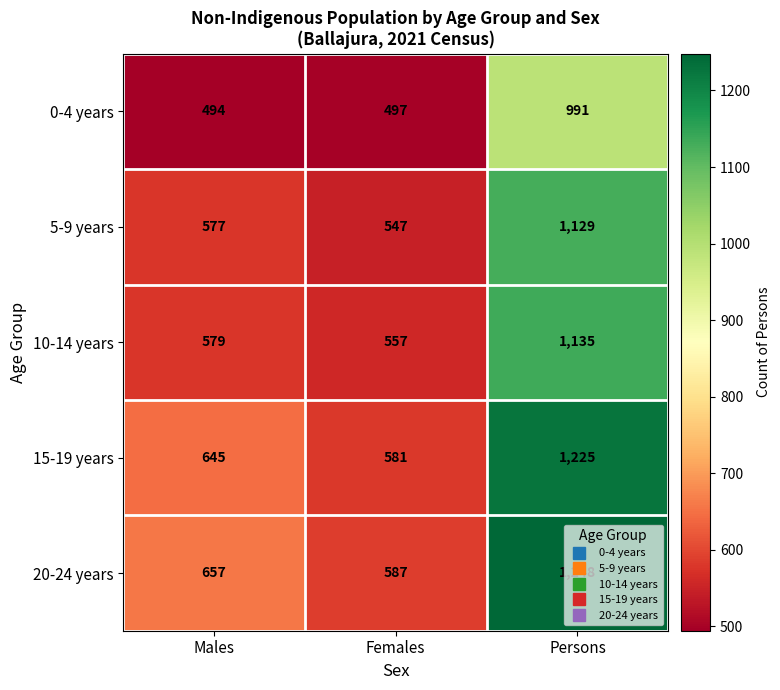

What is the total value across all series at Males?

2952